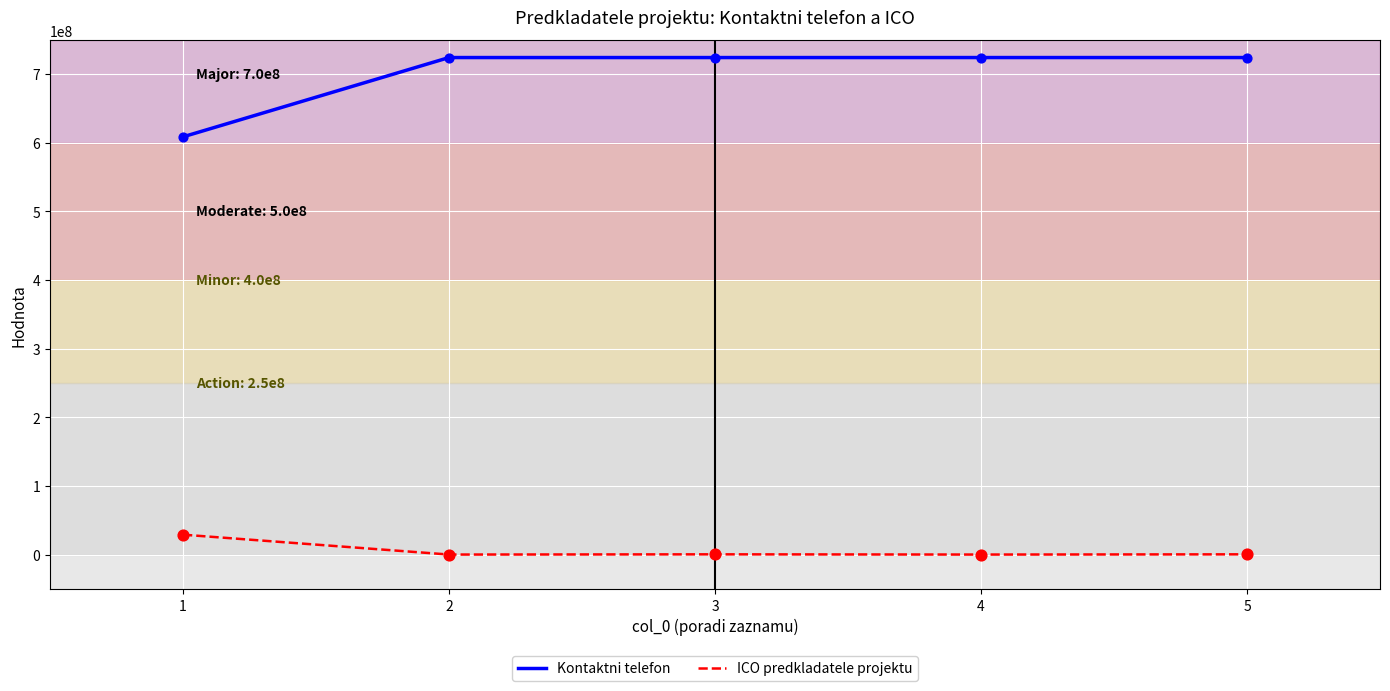

Which series has the largest total across all categories?

Kontaktni telefon